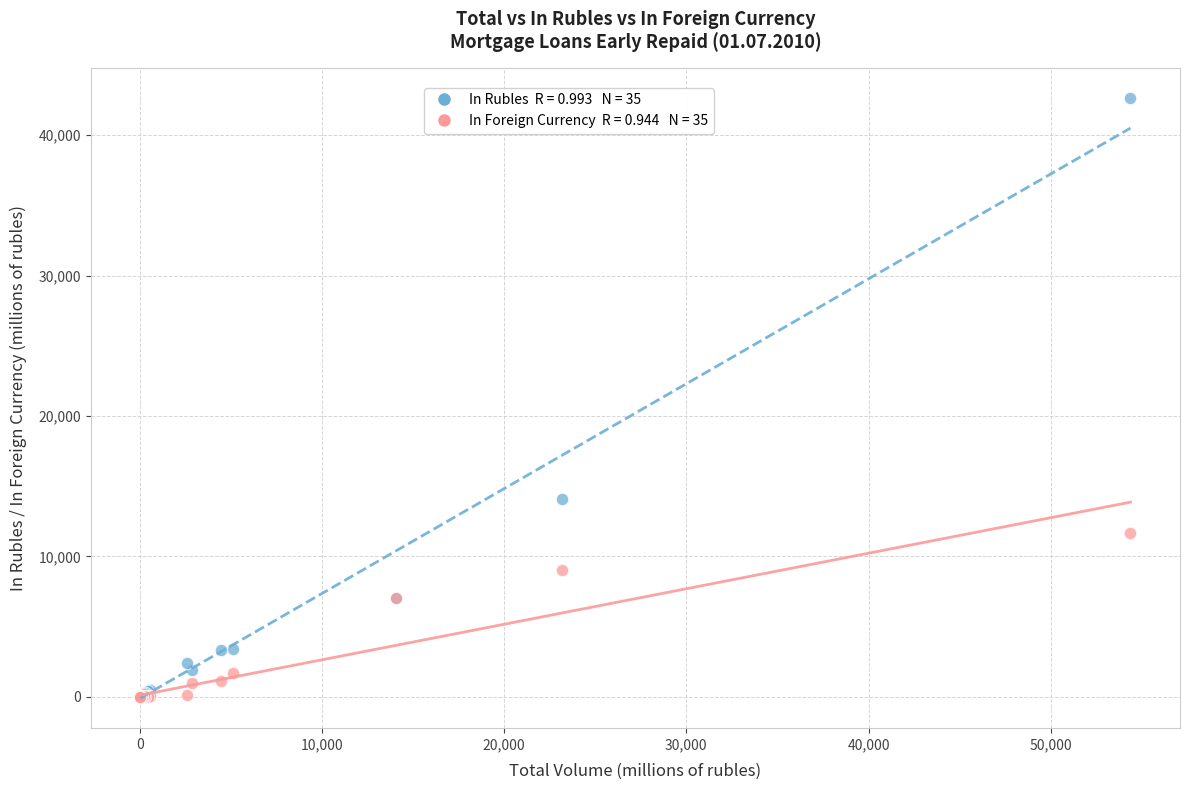

Across all series, what Y value is closest to 21339?

14112